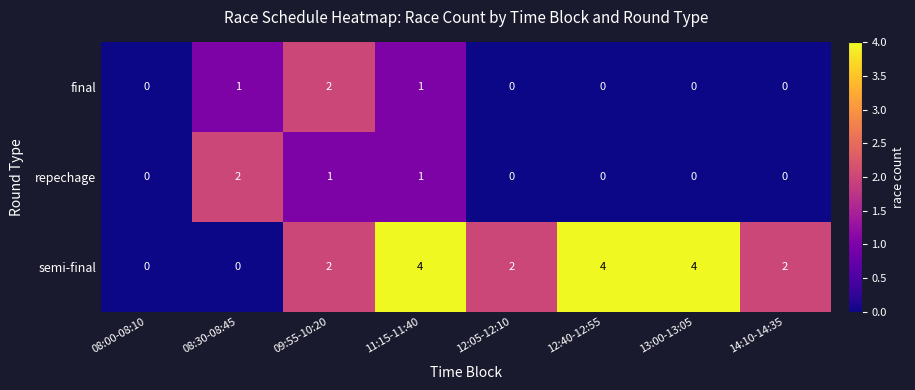

Which category has the highest value in the repechage series?

08:30-08:45